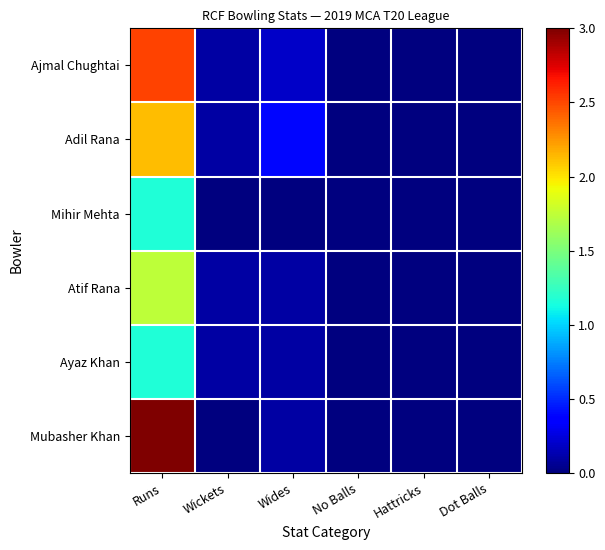

What is the total value across all series at Runs?

11.7